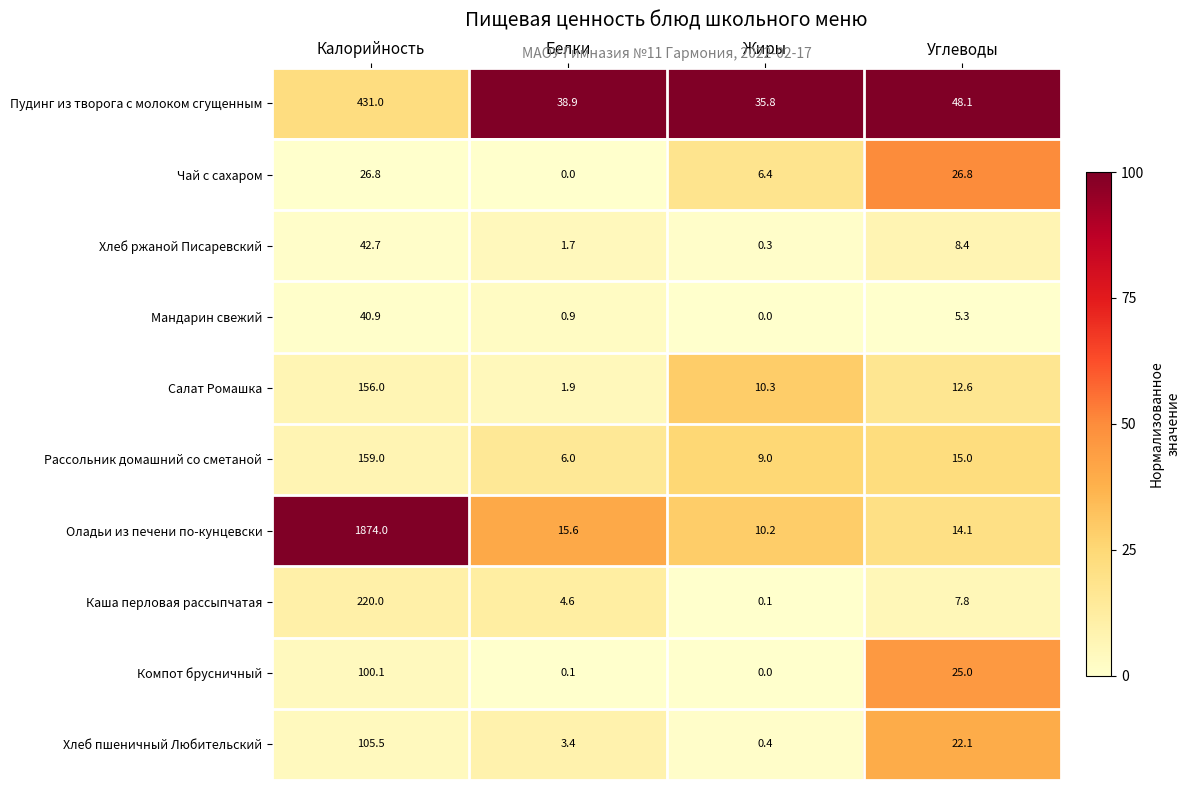

What is the sum of all Салат Ромашка values?

180.8